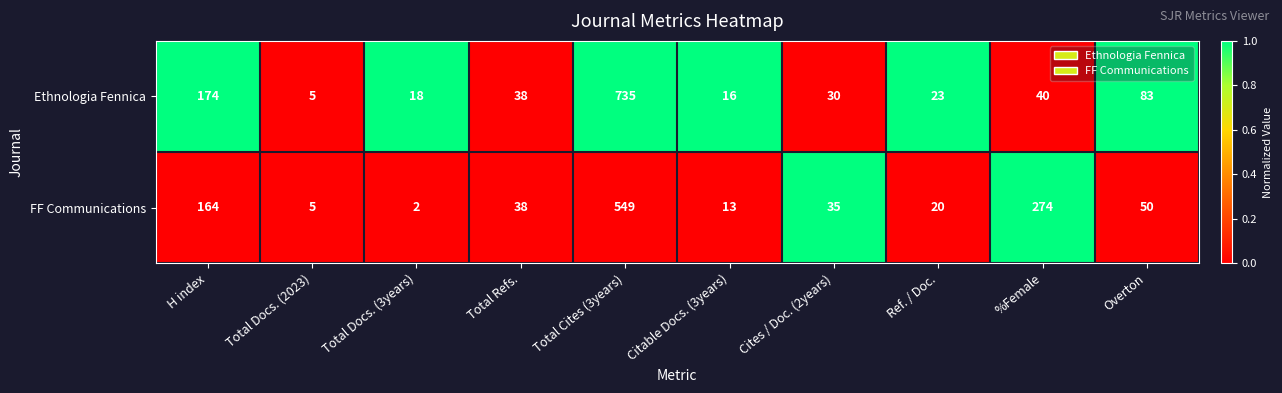

At Ref. / Doc., list the series in order from smallest to largest.

FF Communications, Ethnologia Fennica